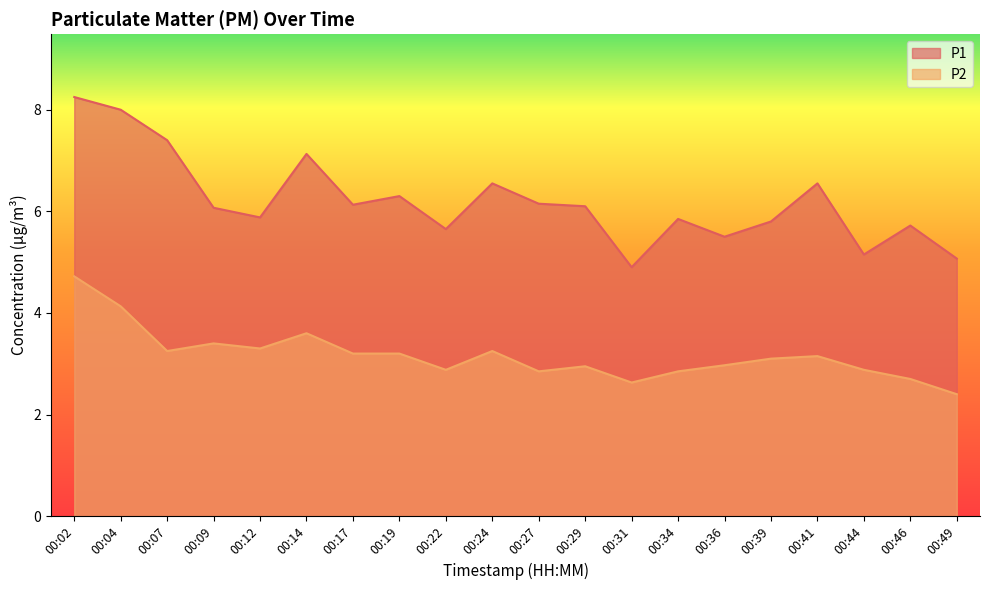

Reading left to right, list all the values displayed in this chart.

P1: 00:02=8.2	00:04=8.0	00:07=7.4	00:09=6.1	00:12=5.9	00:14=7.1	00:17=6.1	00:19=6.3	00:22=5.7	00:24=6.5	00:27=6.2	00:29=6.1	00:31=4.9	00:34=5.8	00:36=5.5	00:39=5.8	00:41=6.5	00:44=5.2	00:46=5.7	00:49=5.1
P2: 00:02=4.7	00:04=4.1	00:07=3.2	00:09=3.4	00:12=3.3	00:14=3.6	00:17=3.2	00:19=3.2	00:22=2.9	00:24=3.2	00:27=2.9	00:29=3.0	00:31=2.6	00:34=2.9	00:36=3.0	00:39=3.1	00:41=3.1	00:44=2.9	00:46=2.7	00:49=2.4